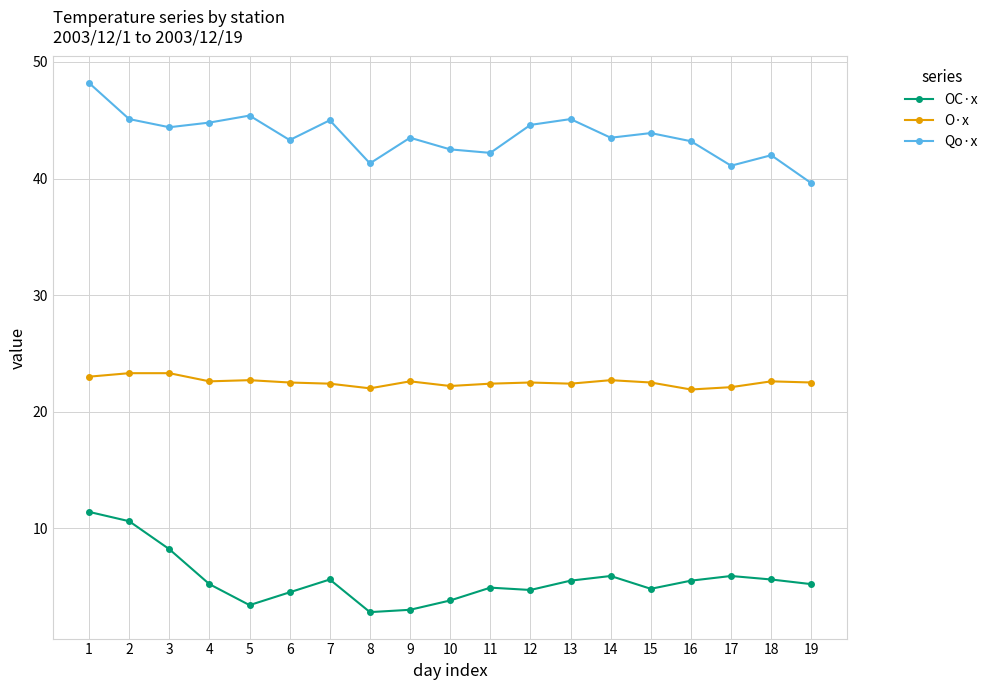

What are all the series names shown in the legend?

OC·x, O·x, Qo·x